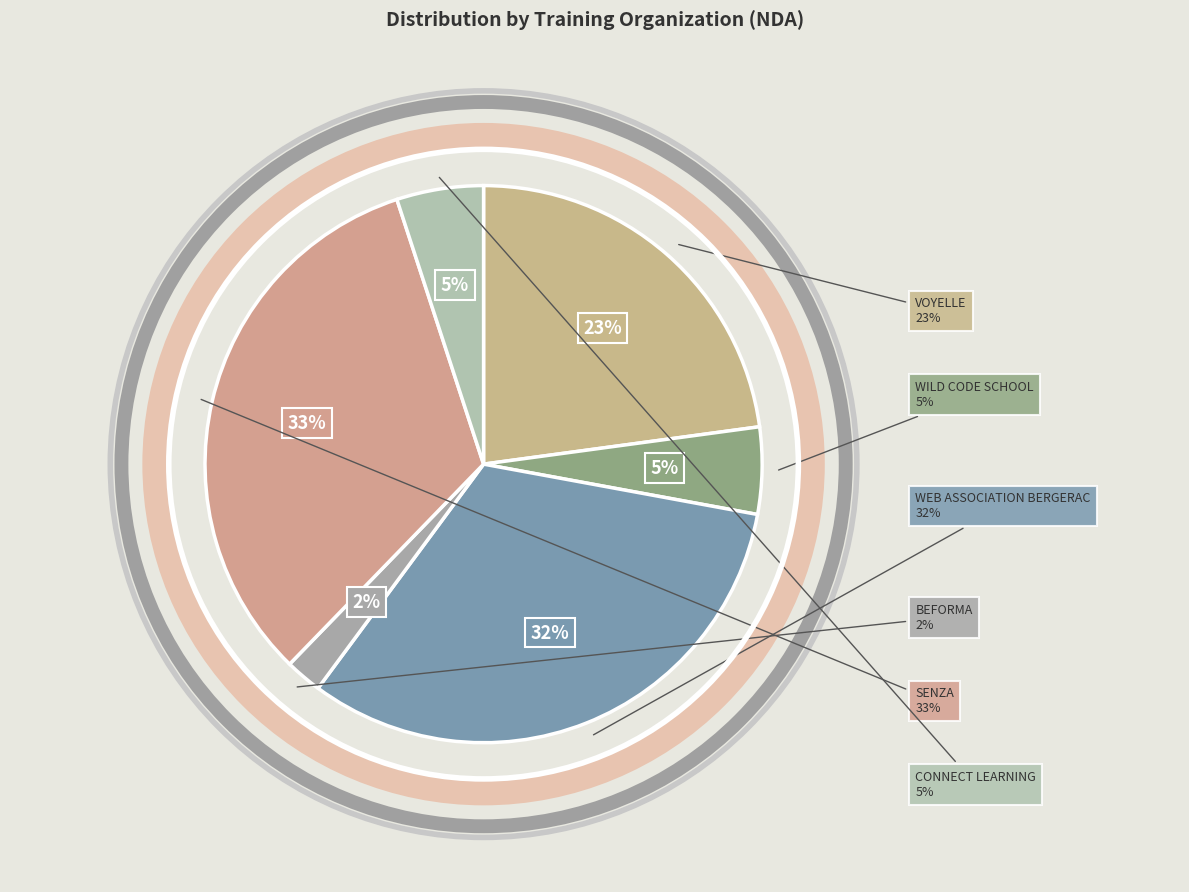

What portion of the pie excludes VOYELLE?

77.1%